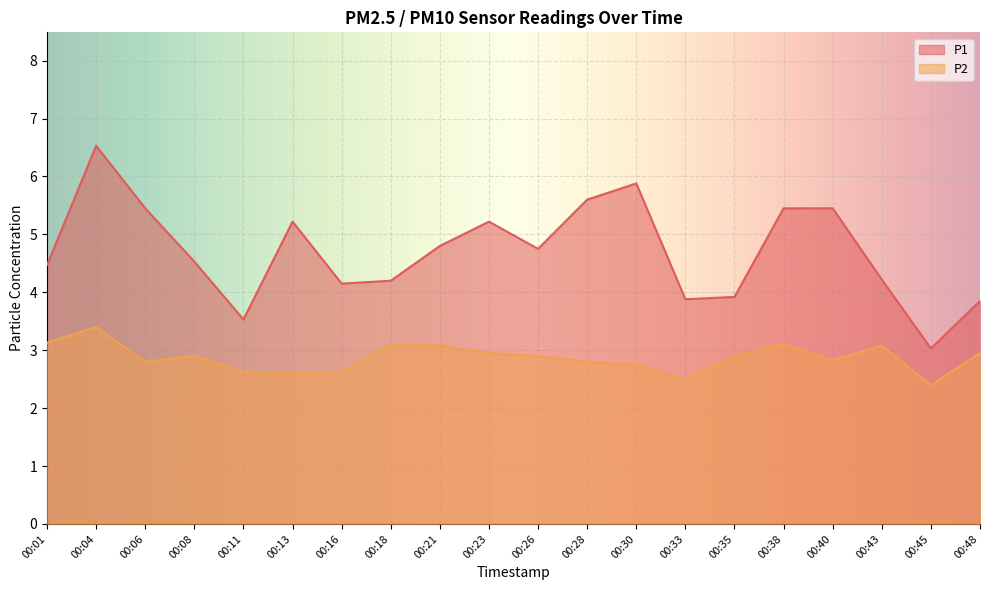

Which series has the largest total across all categories?

P1